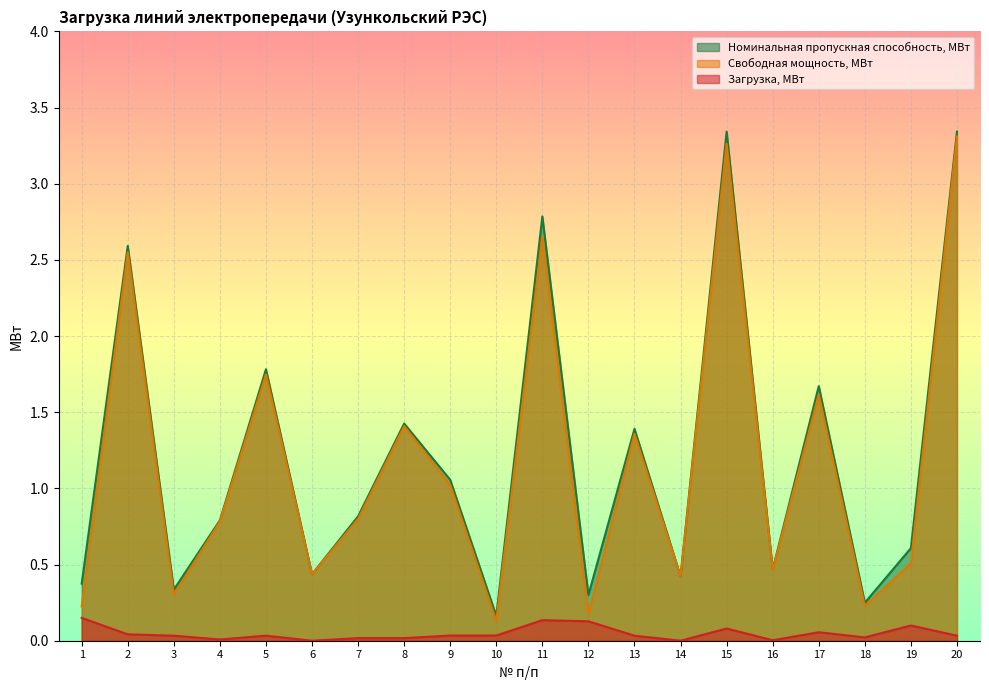

Which series has the widest spread of values?

Свободная мощность, МВт